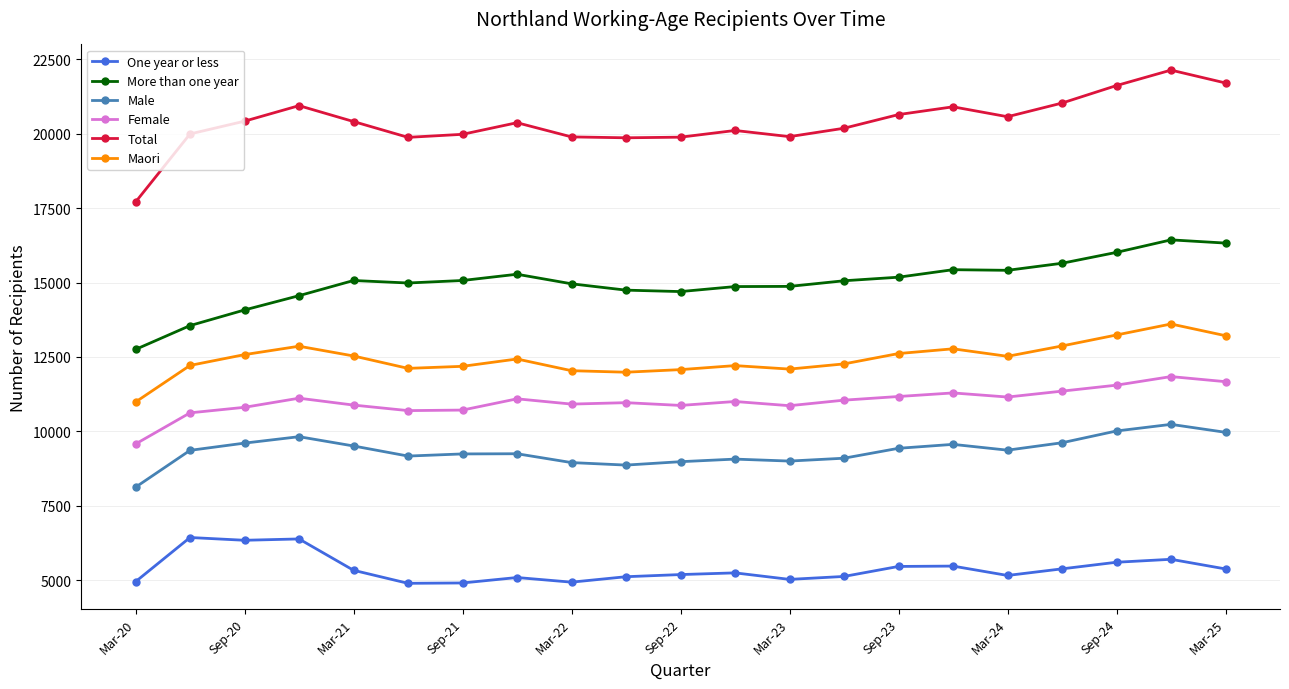

How many lines are shown in the chart?

6